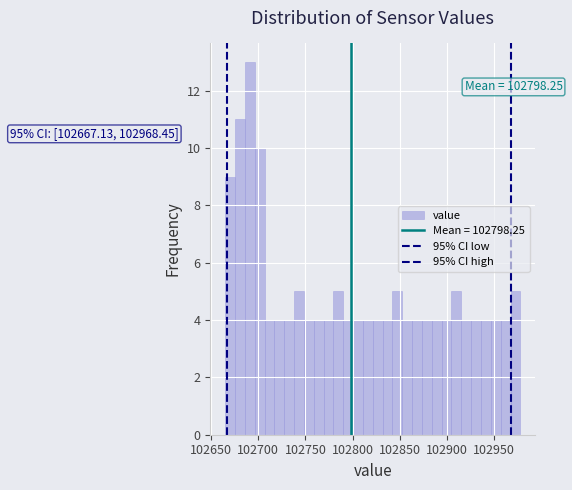

Around what value on the x-axis is the tallest bar? Give the approximate position of its centre, as read against the axis.

102690